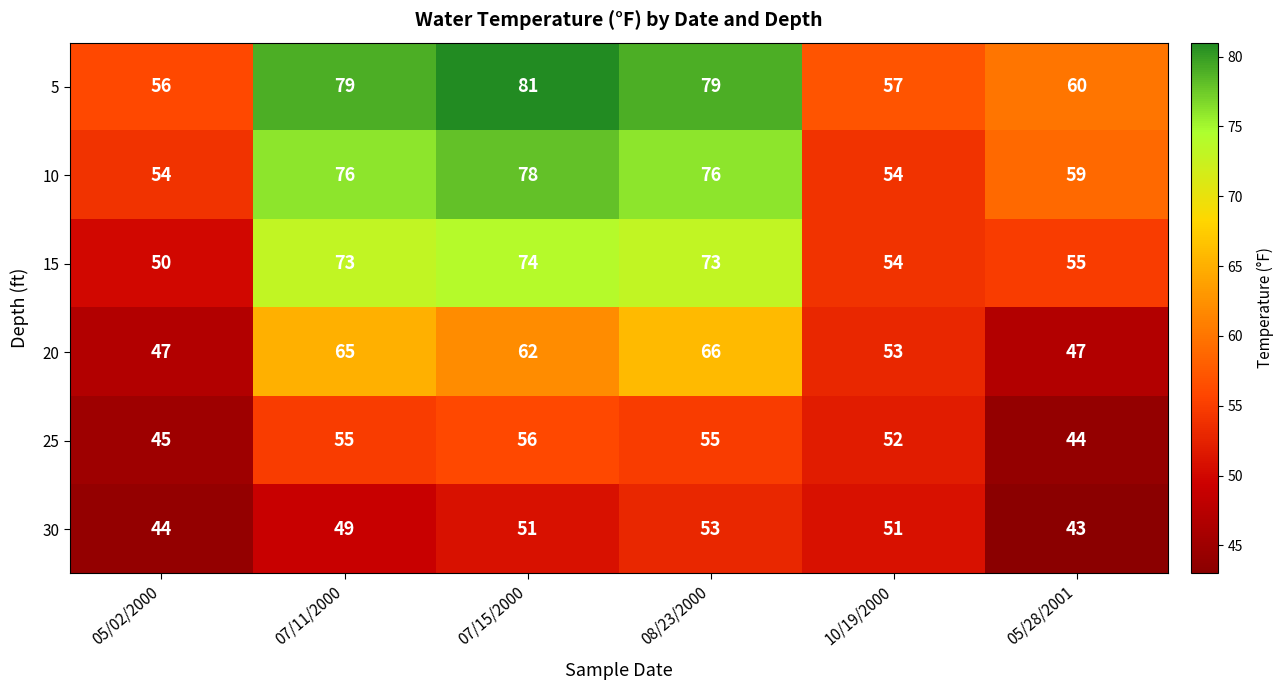

Which series has the widest spread of values?

5